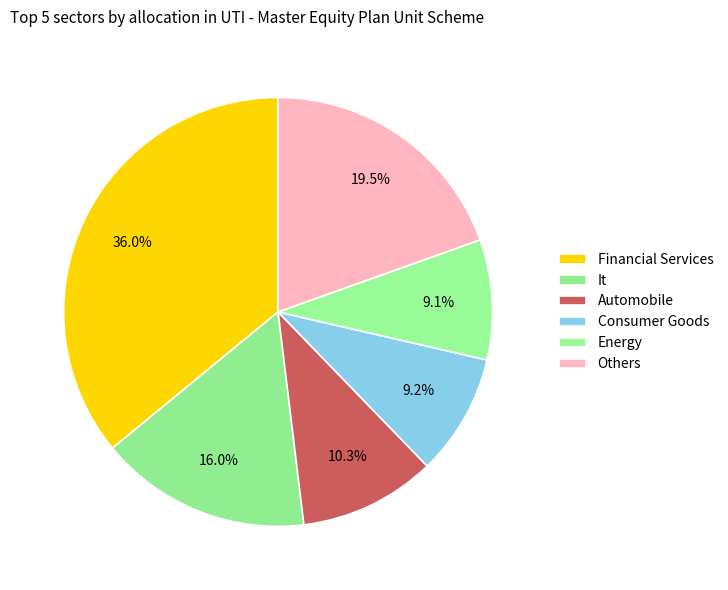

How many slices are in this pie chart?

6